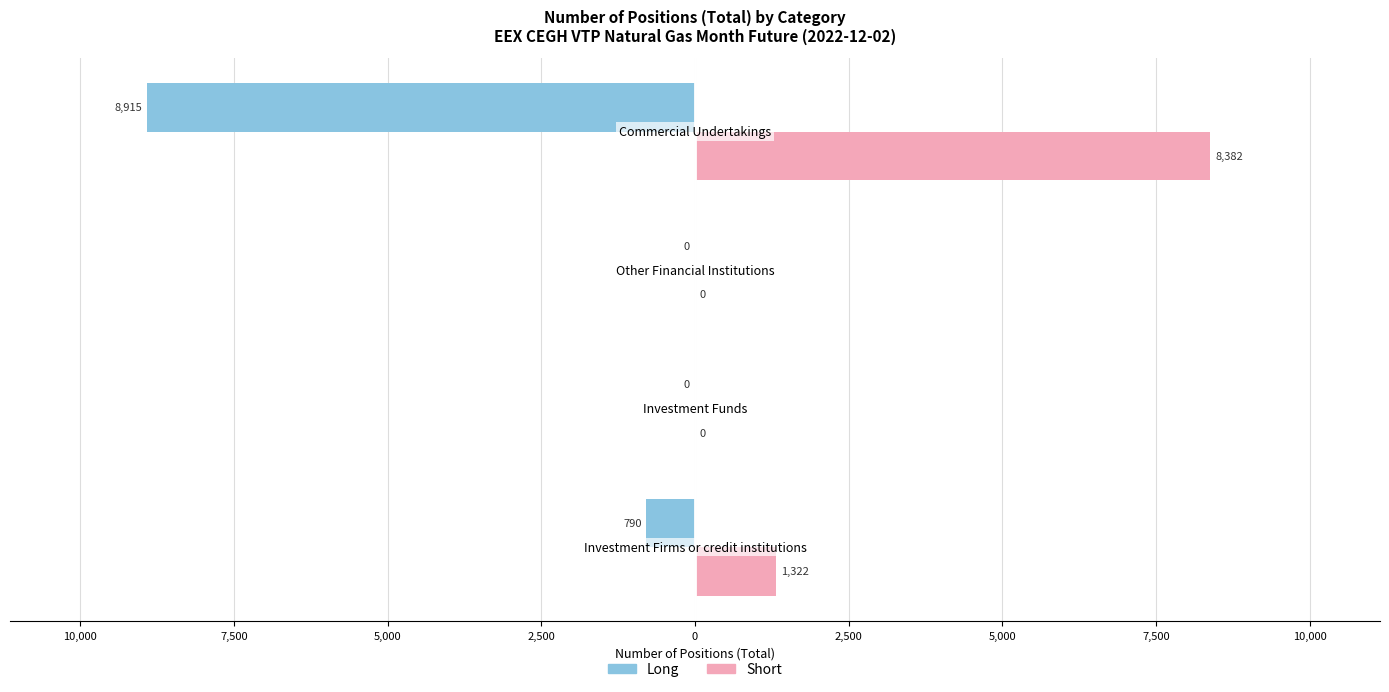

How many values in the Short series are below 1322?

2